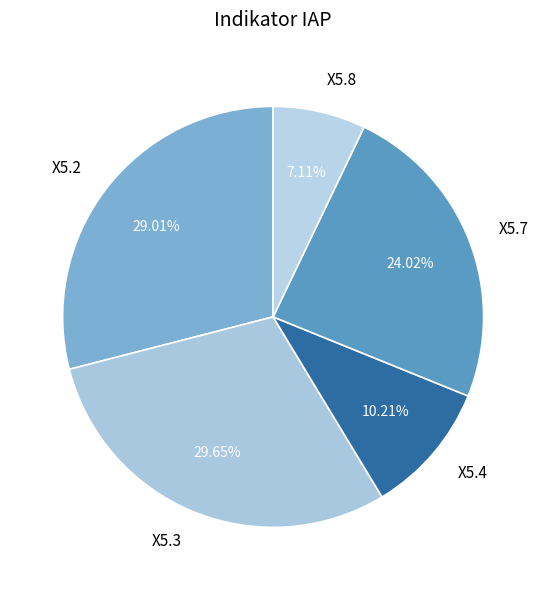

What is the ratio of the value at X5.2 to the value at X5.3?

1.0